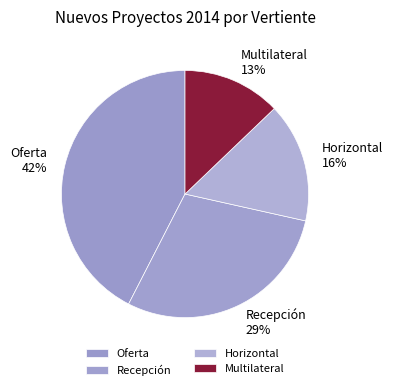

Is there a majority slice in this chart?

No